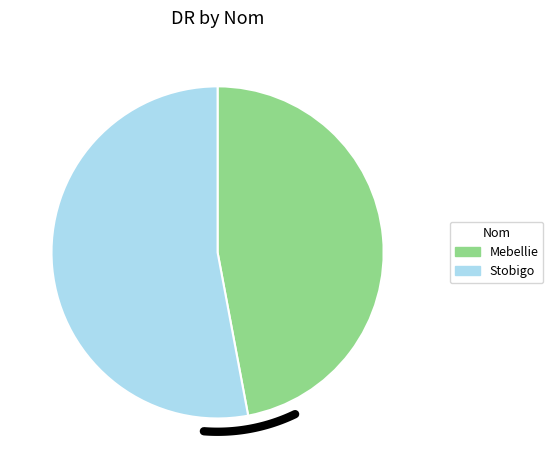

What is the change in value from Mebellie to Stobigo?

+87